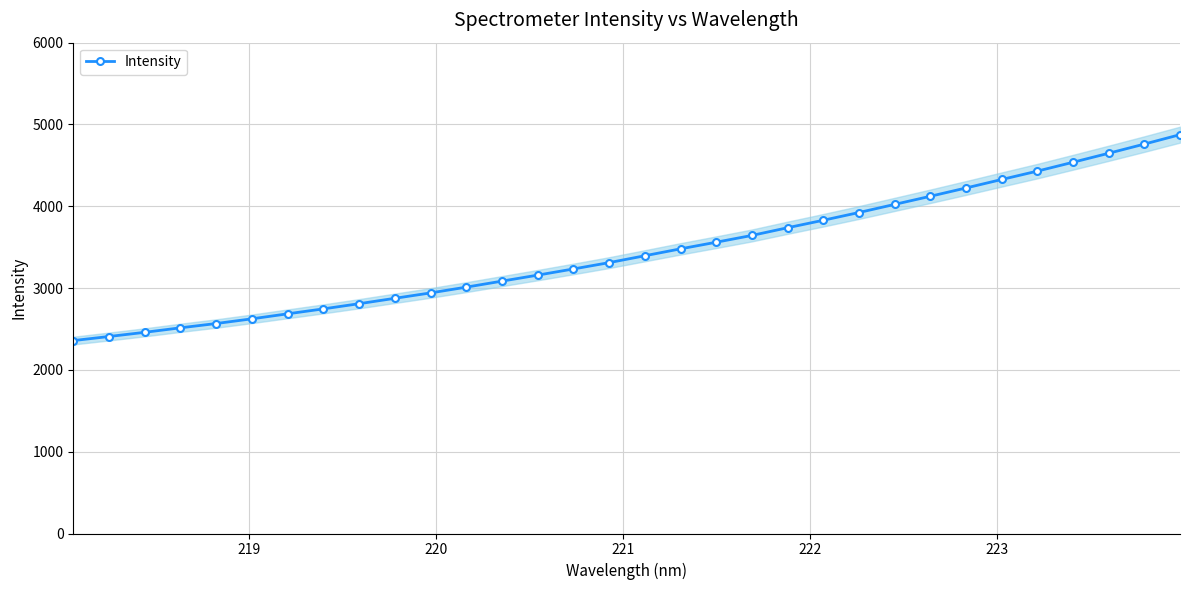

What is the maximum value for Intensity?

4875.5